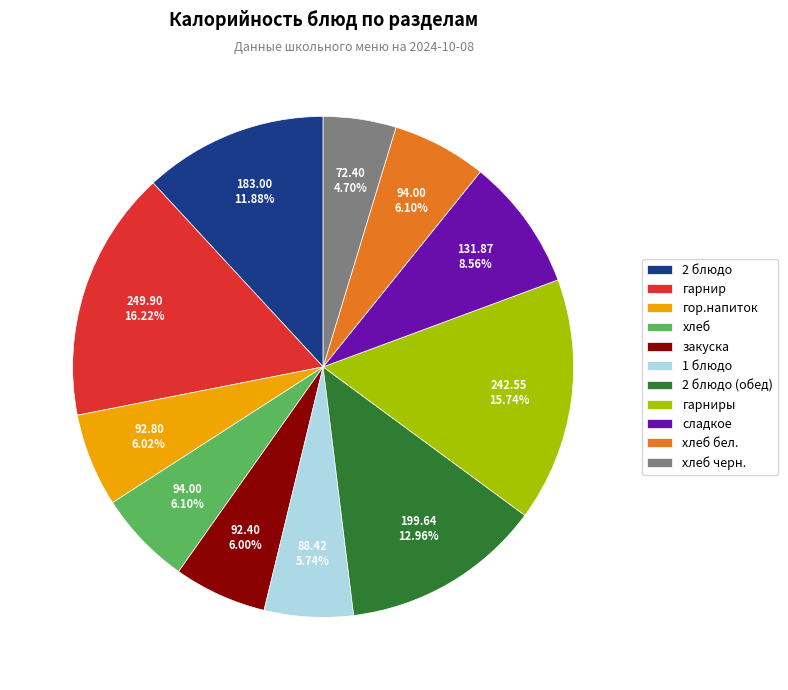

Between хлеб черн. and 2 блюдо (обед), which is larger?

2 блюдо (обед)